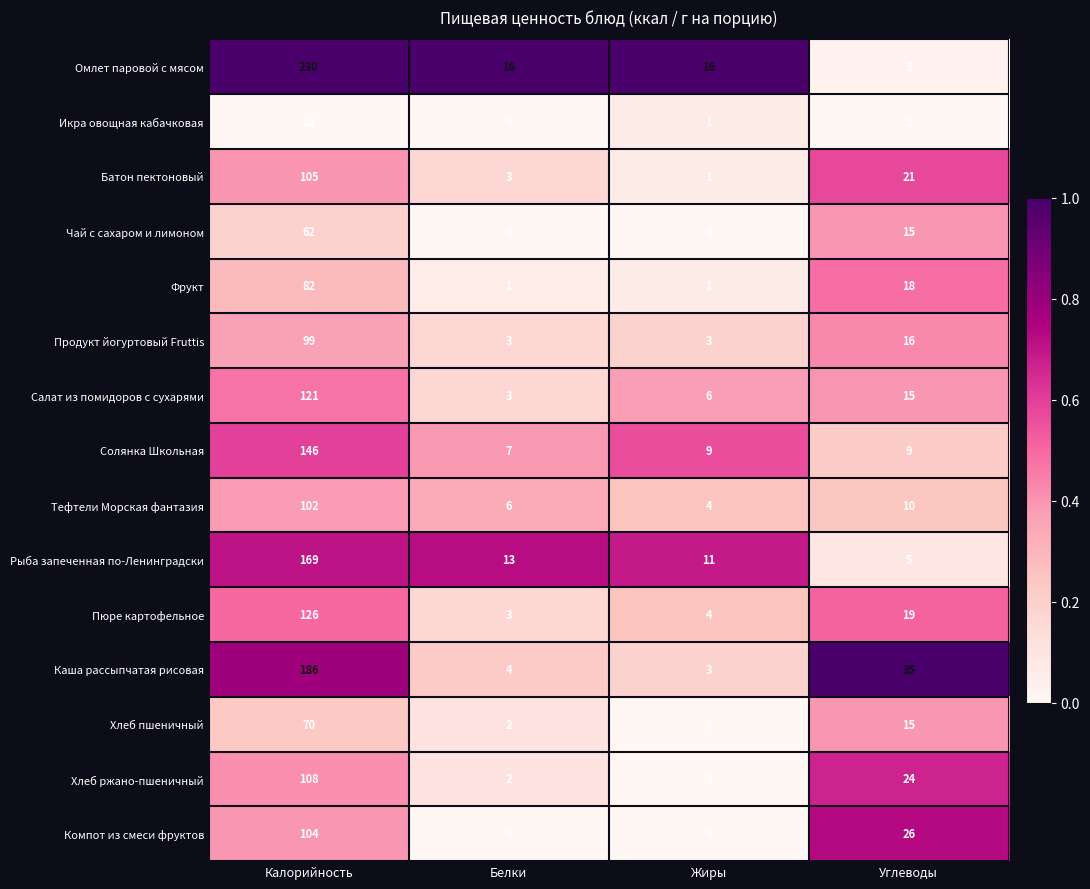

Which series has the largest total across all categories?

Омлет паровой с мясом